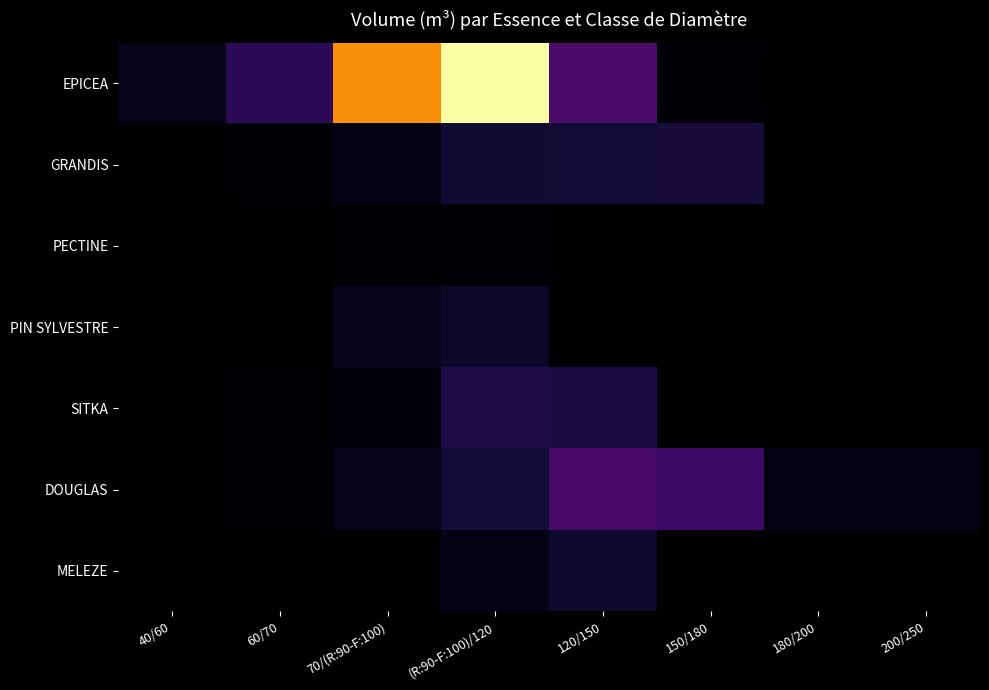

Which series has the largest total across all categories?

EPICEA